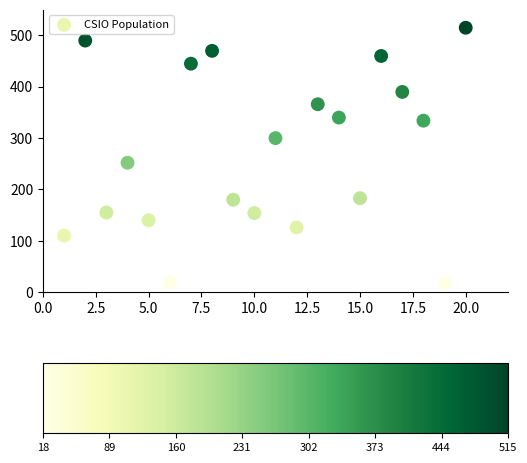

What Y value in the scatter plot is closest to 266?

252